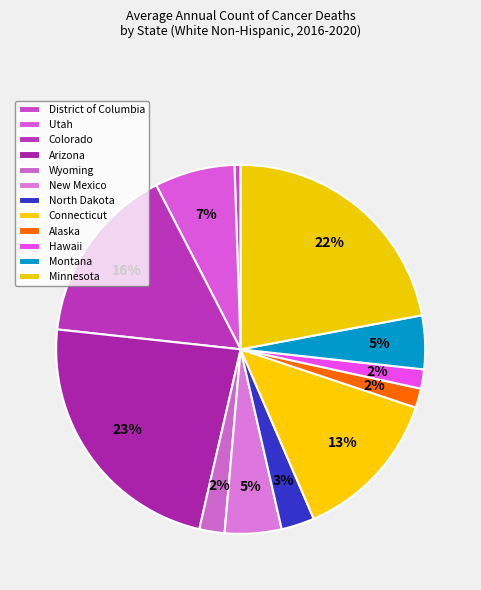

What is the change in value from Colorado to Minnesota?

+2640